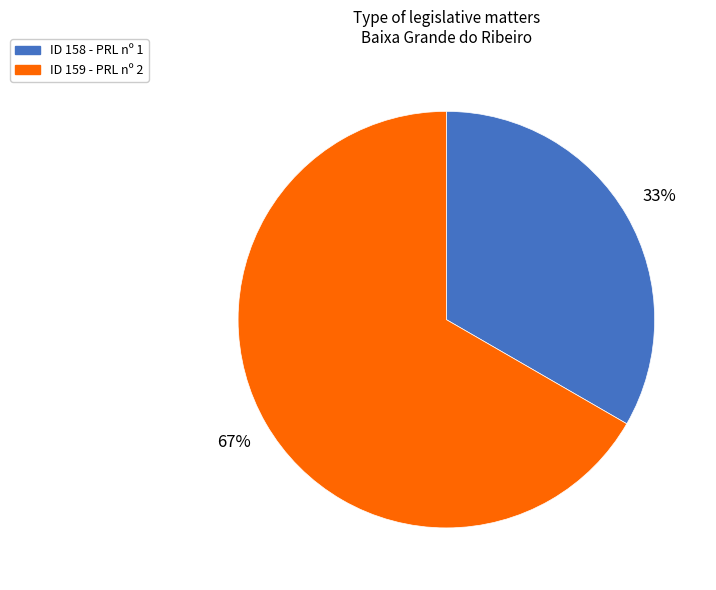

Do ID 159 - PRL nº 2 and ID 158 - PRL nº 1 together represent more than half of the pie?

Yes